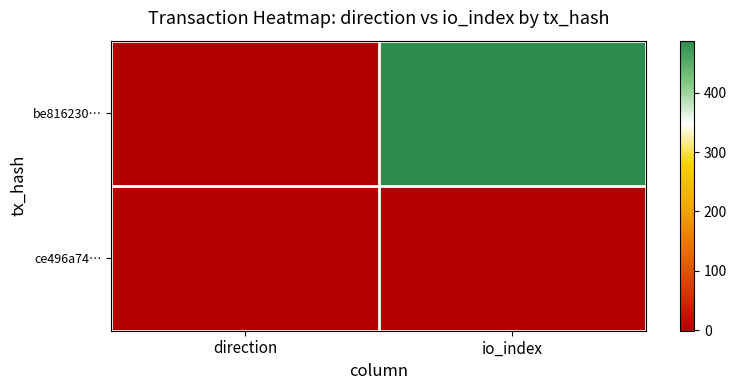

At which category is the sum across all series the highest?

io_index